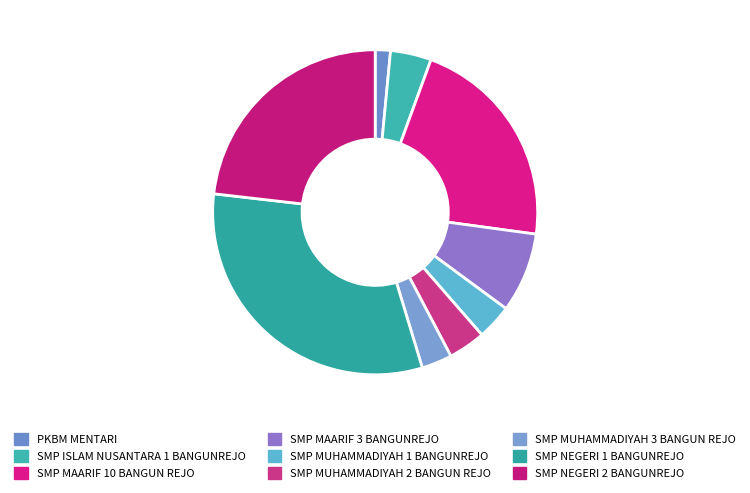

Which category has the biggest portion of the pie?

SMP NEGERI 1 BANGUNREJO